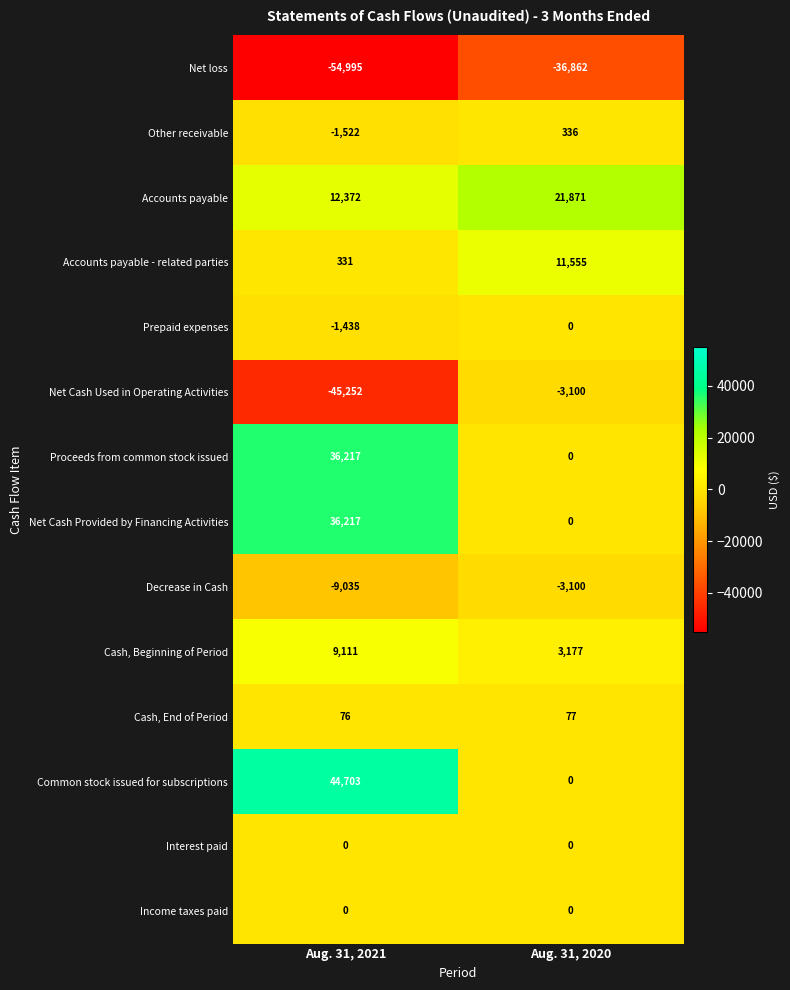

True or false: Common stock issued for subscriptions has a value of 21628 at Aug. 31, 2021.

False